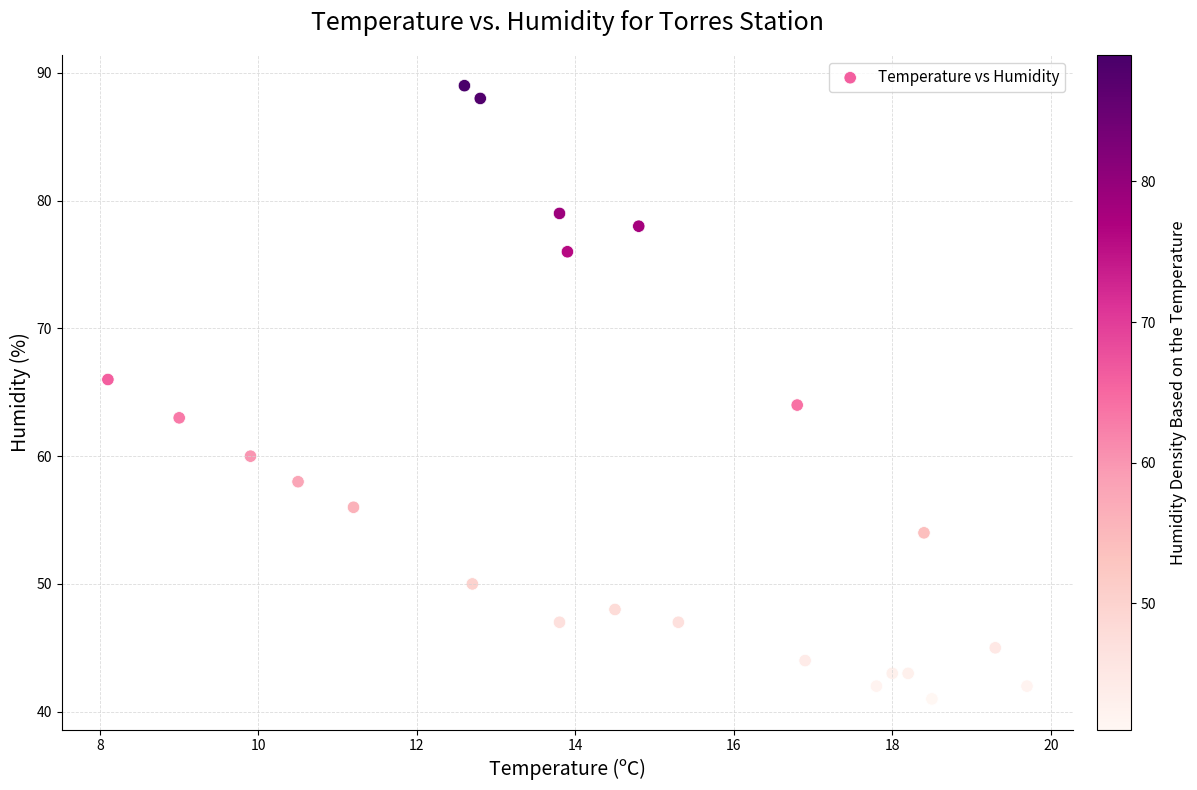

What is the range of Y values (max minus min)?

48